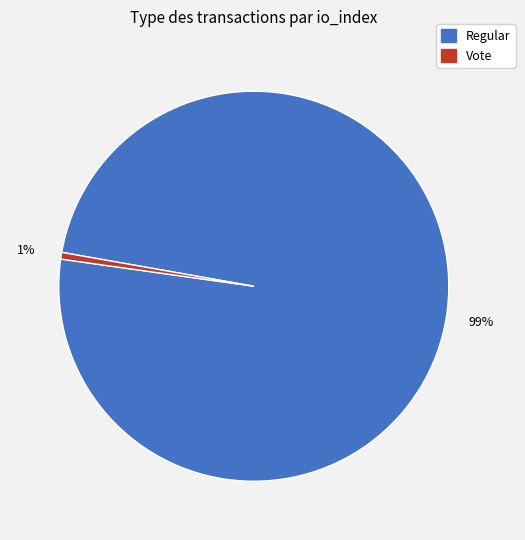

Does Regular represent more than half of the total?

Yes